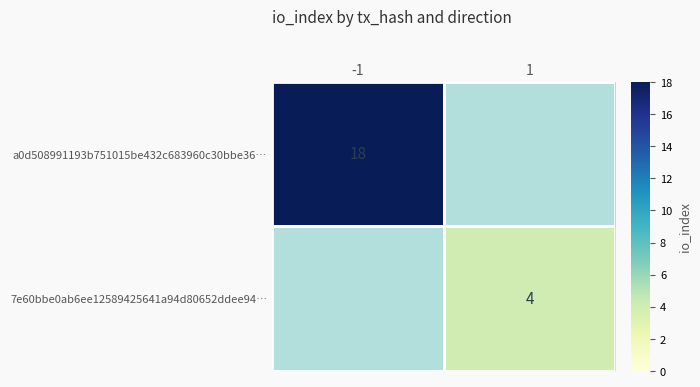

The a0d508991193b751015be432c683960c30bbe36… series shows 18 at -1. True or false?

True